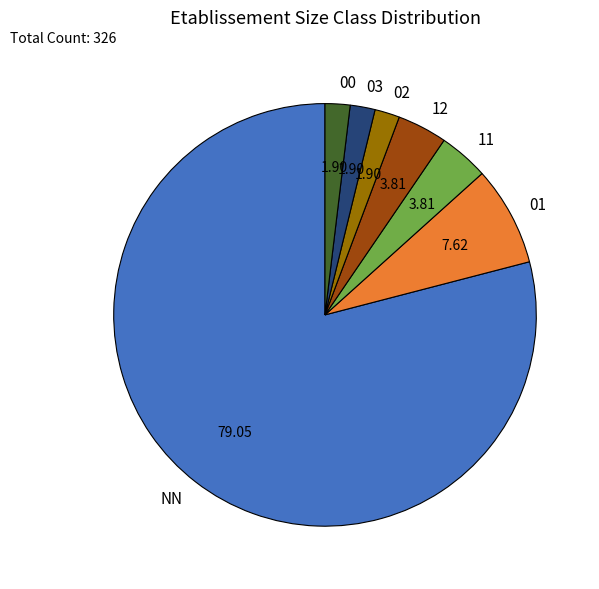

Which has a higher value, 02 or NN?

NN